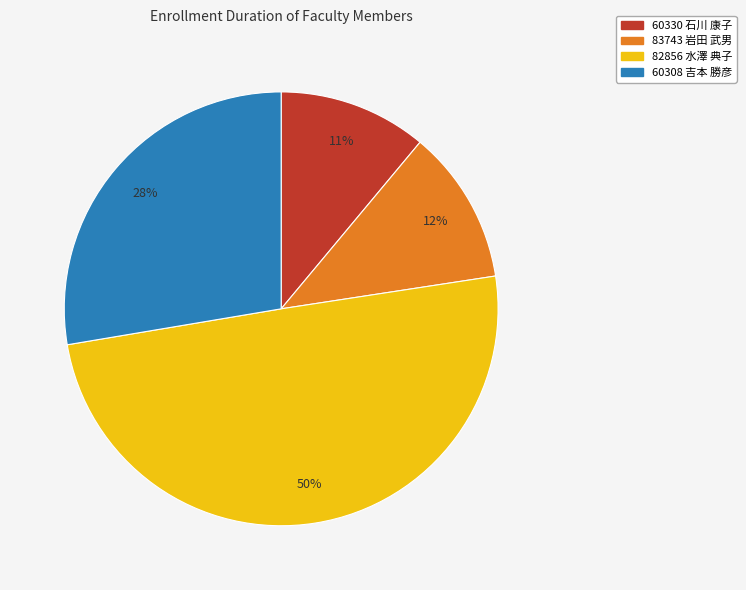

How many segments does this pie chart have?

4